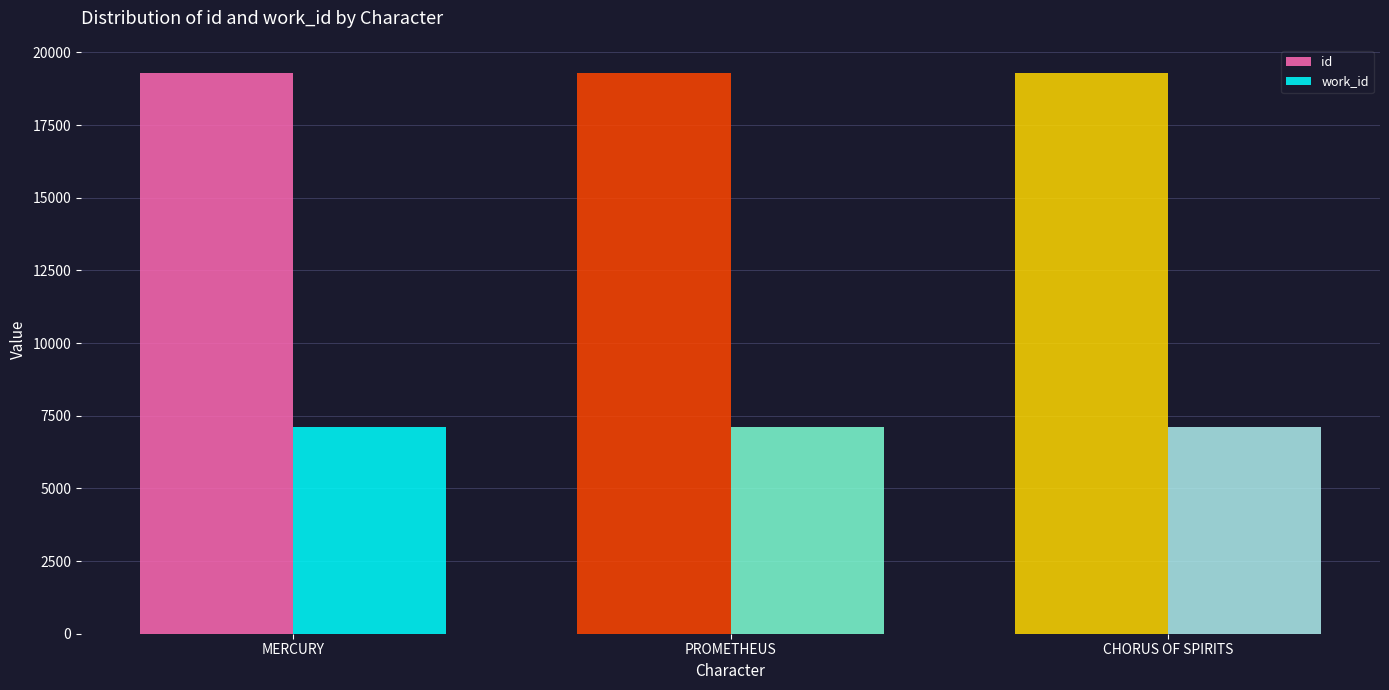

Reading left to right, transcribe all the data shown in this chart.

id: 19289	19292	19297
work_id: 7120	7120	7120